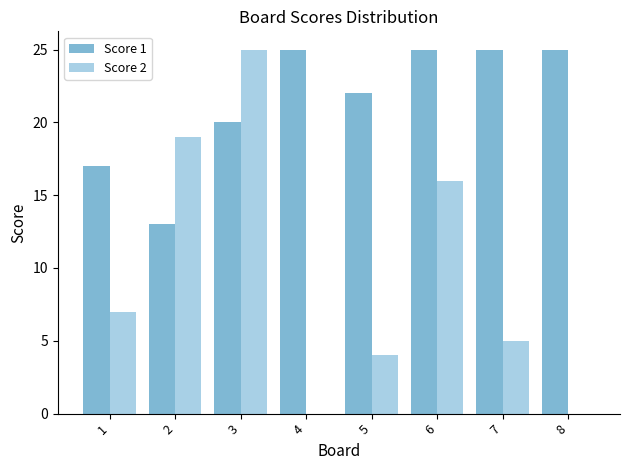

How many groups of bars are there?

8